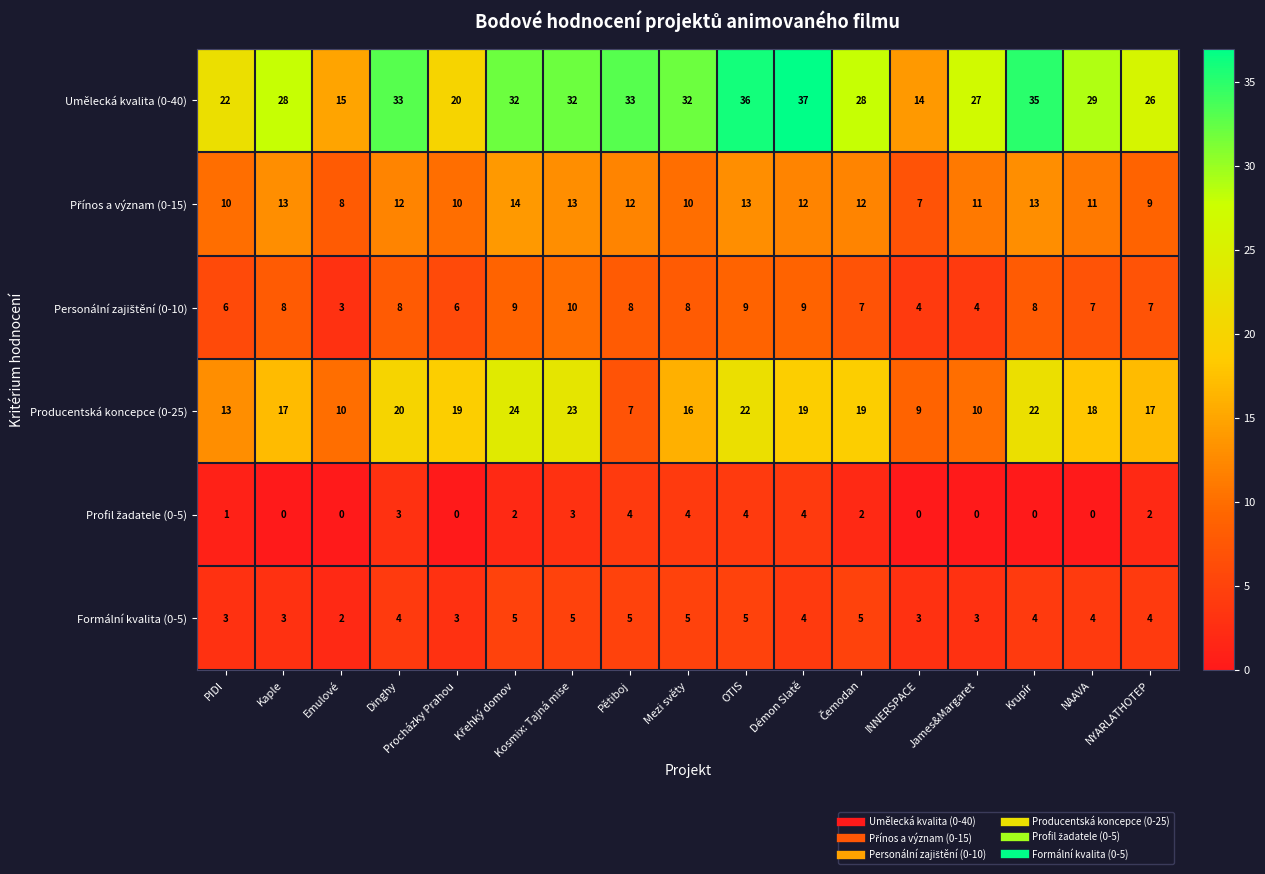

What is the sum of all Producentská koncepce (0-25) values?

285